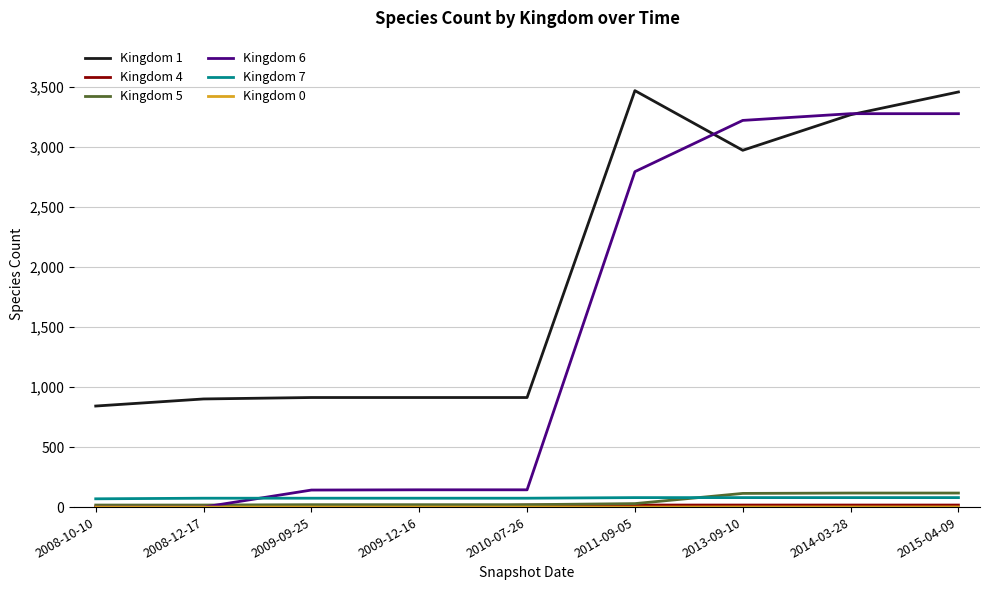

How many categories are shown in the chart?

9